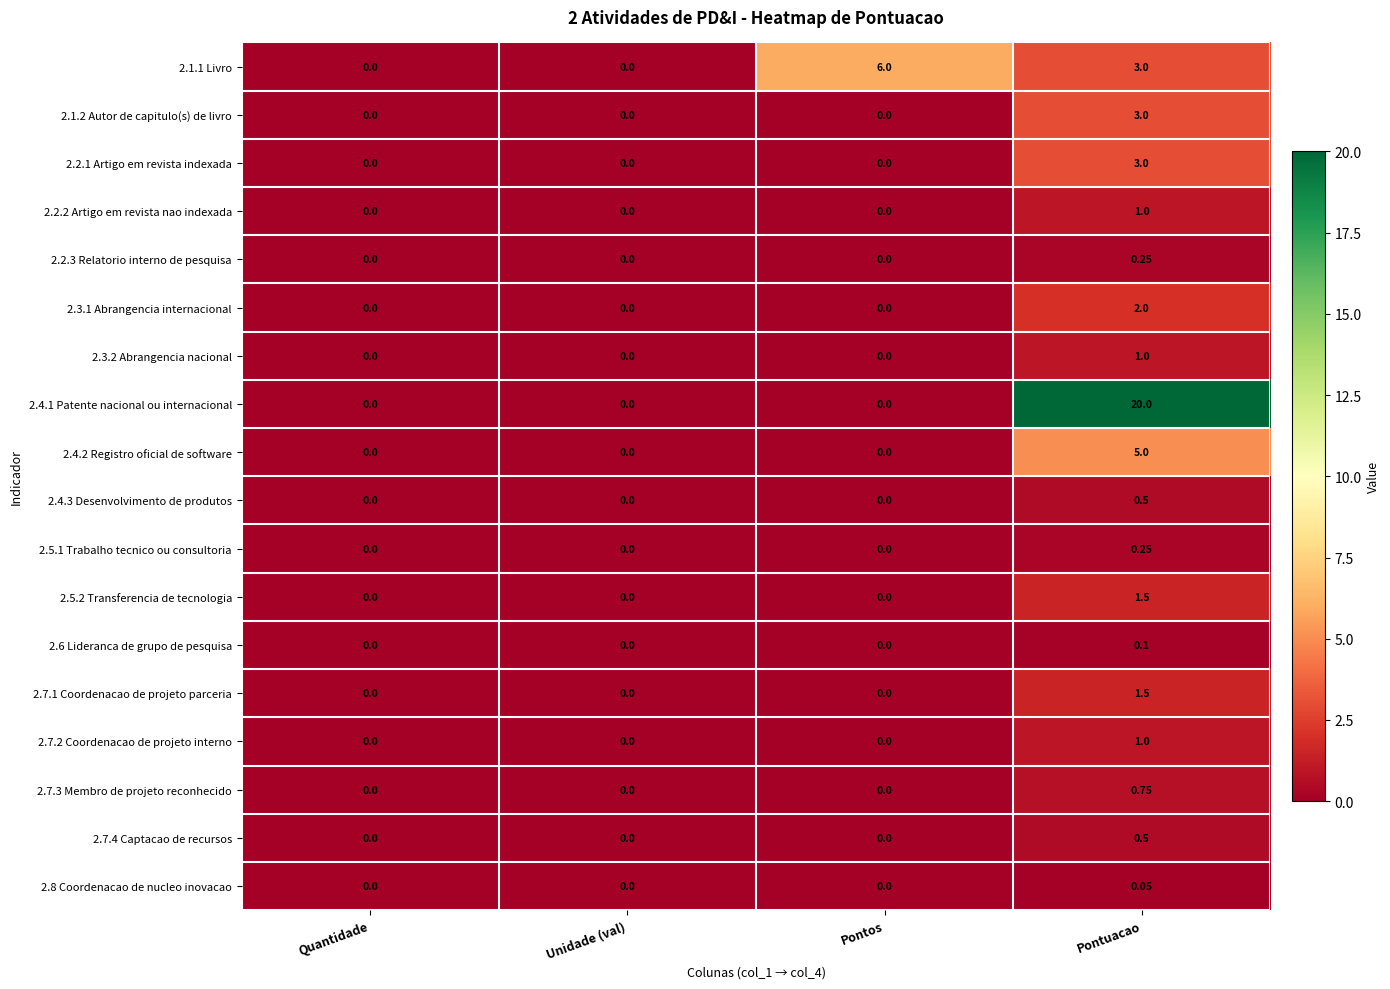

Which category has the highest value across all series?

Pontuacao